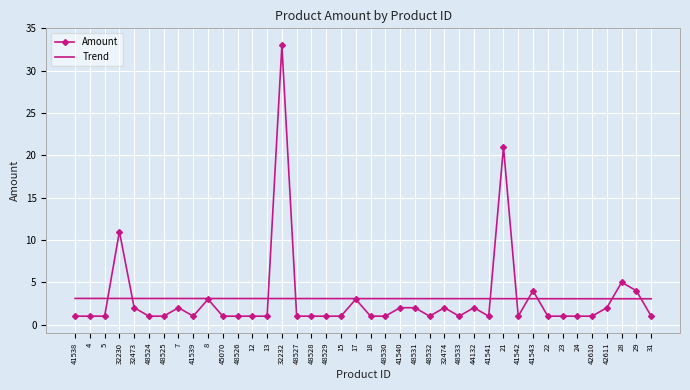

What is the approximate value of Amount at 13?

1.0